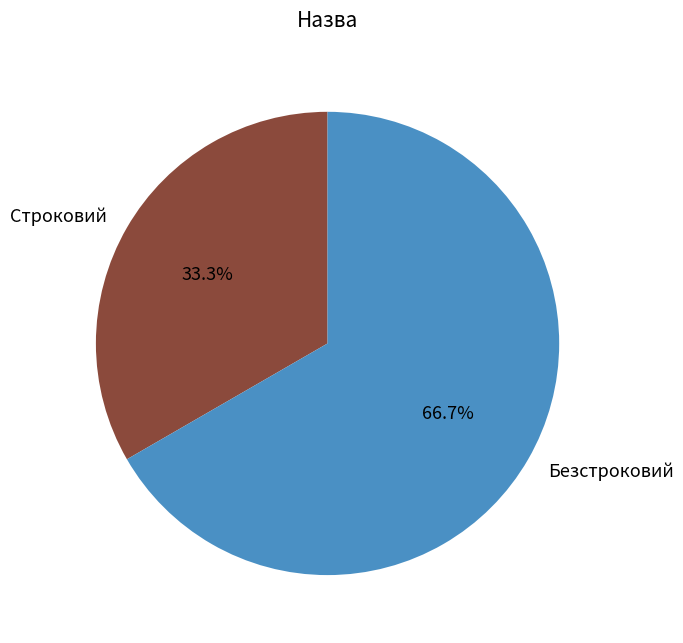

True or false: Безстроковий accounts for 67% of the total.

True